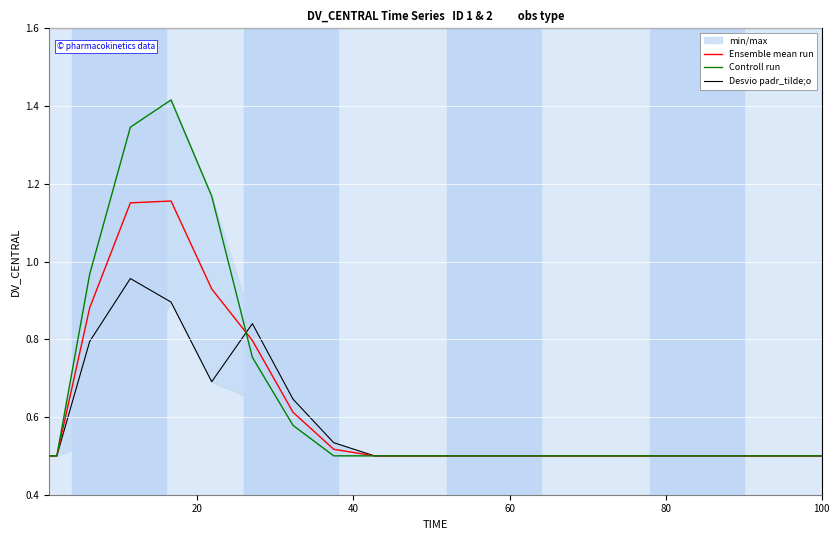

What is the difference between the maximum and minimum values in the Controll run series?

0.9